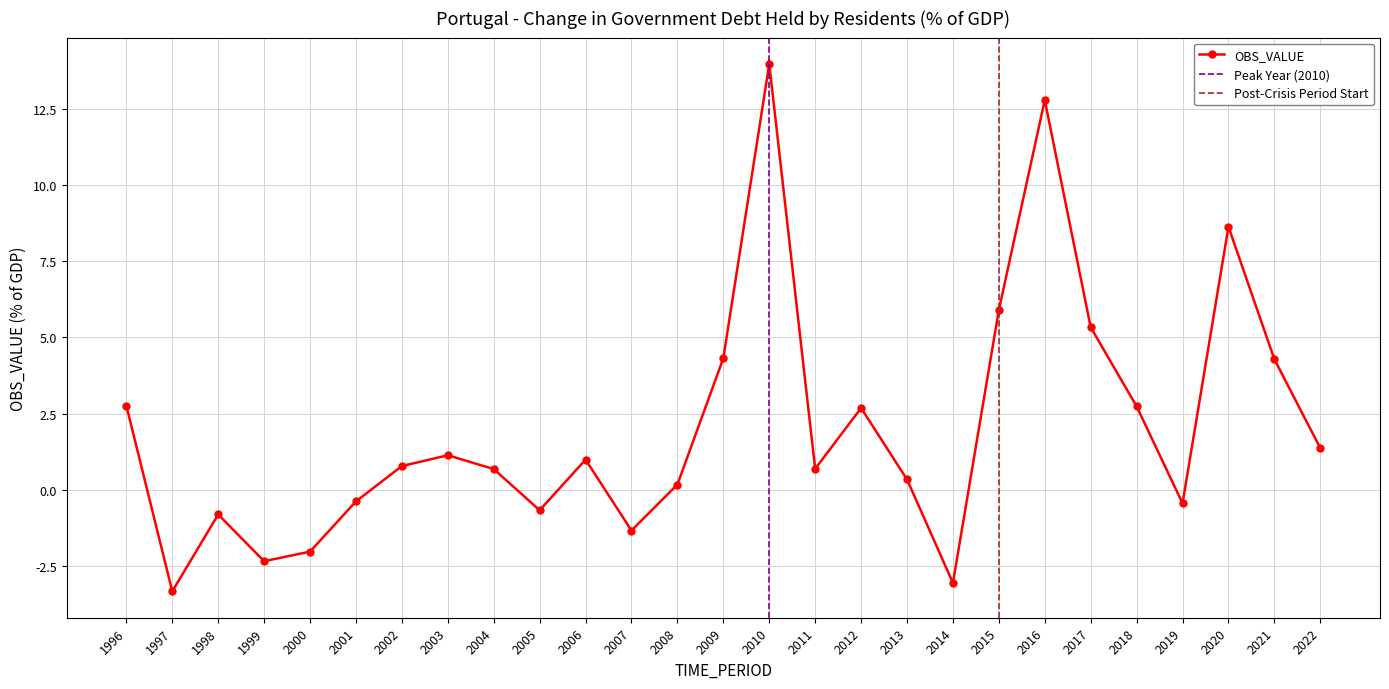

Reading left to right, what are all the values shown in this chart?

2.8	-3.3	-0.8	-2.3	-2.0	-0.4	0.8	1.1	0.7	-0.7	1.0	-1.3	0.2	4.3	14.0	0.7	2.7	0.3	-3.1	5.9	12.8	5.3	2.7	-0.4	8.6	4.3	1.4